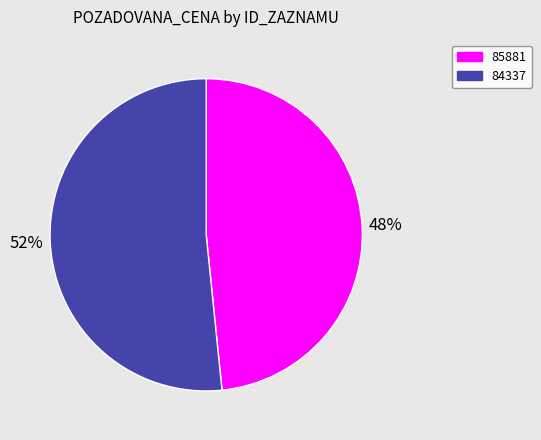

Which slice is the smallest?

85881